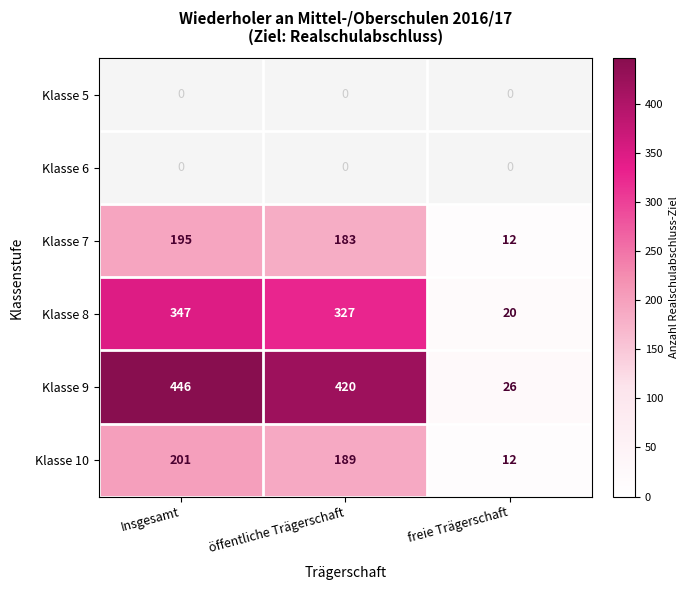

How many series are shown in this chart?

6